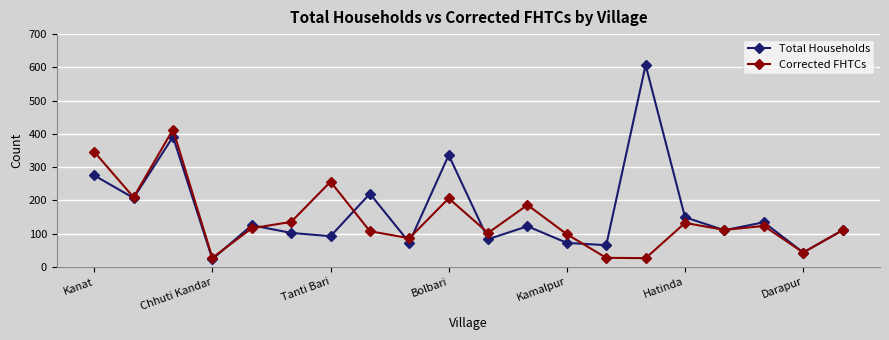

Which series has the widest spread of values?

Total Households